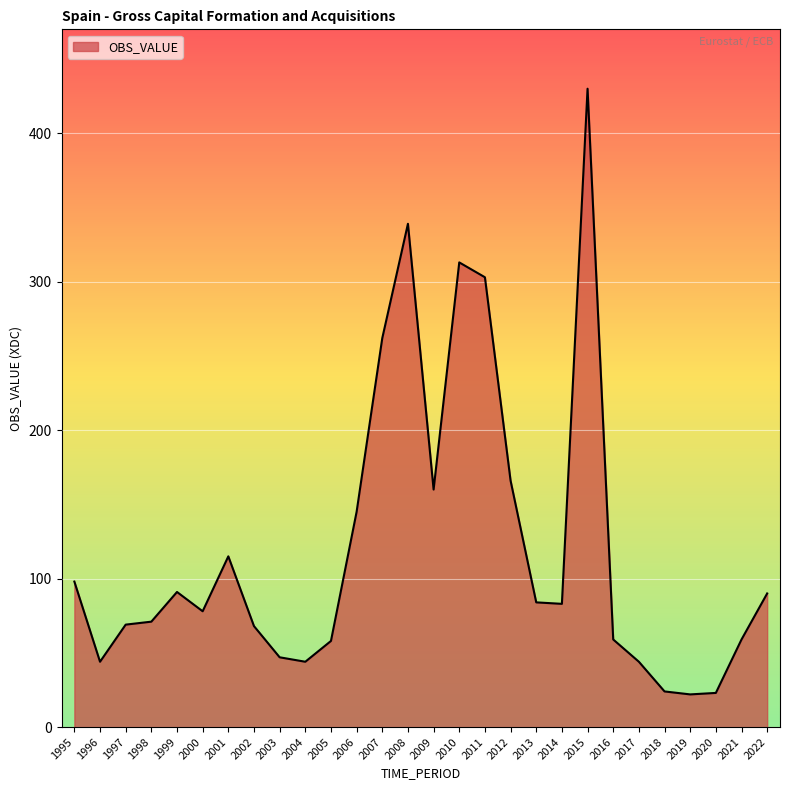

The value at 2014 is 83. True or false?

True